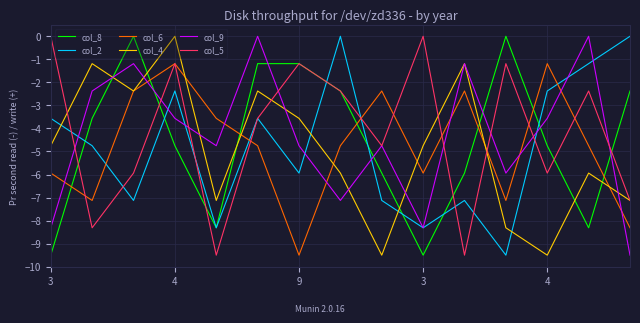

What is the smallest value displayed?

-9.5